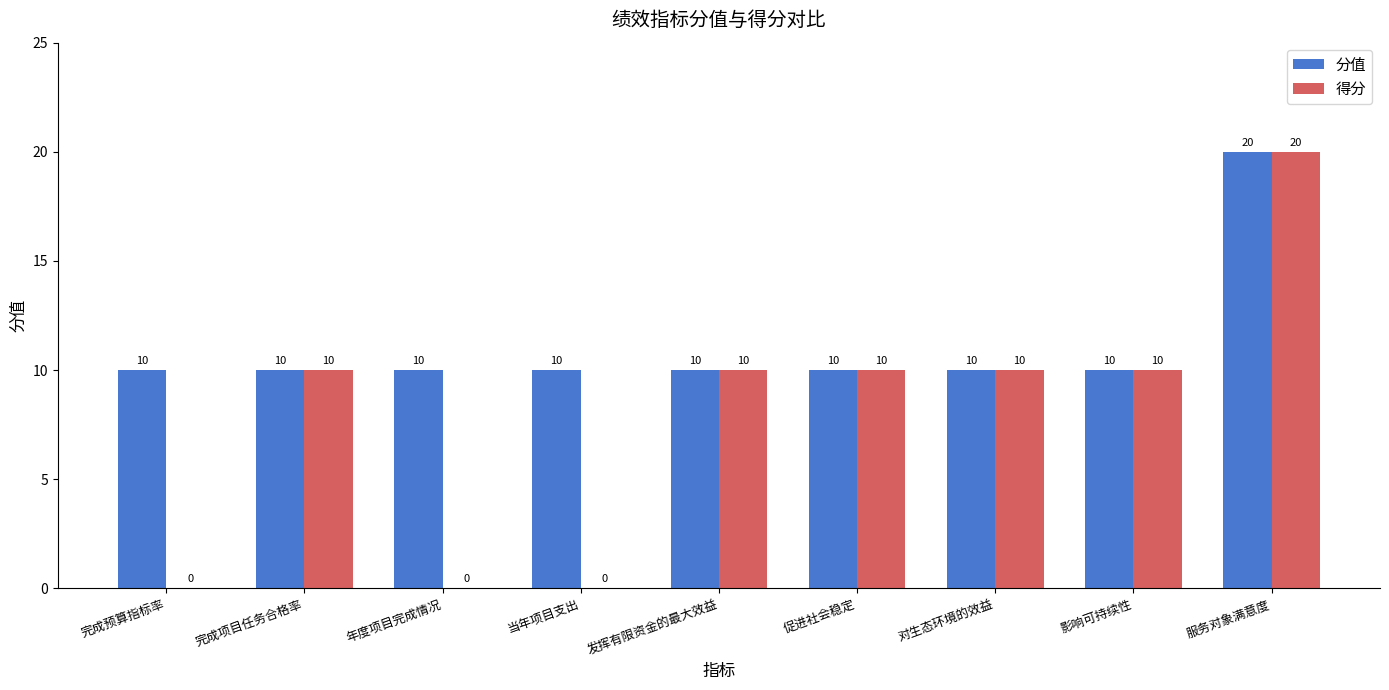

Reading left to right, extract all data points from this chart.

分值: 10	10	10	10	10	10	10	10	20
得分: 0	10	0	0	10	10	10	10	20